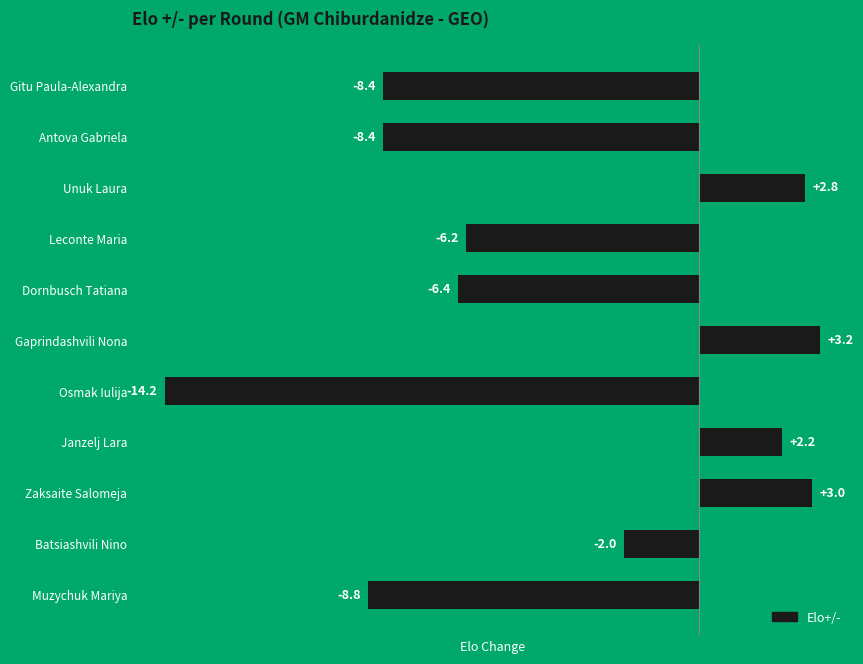

Which category has the highest value across all series?

Gaprindashvili Nona